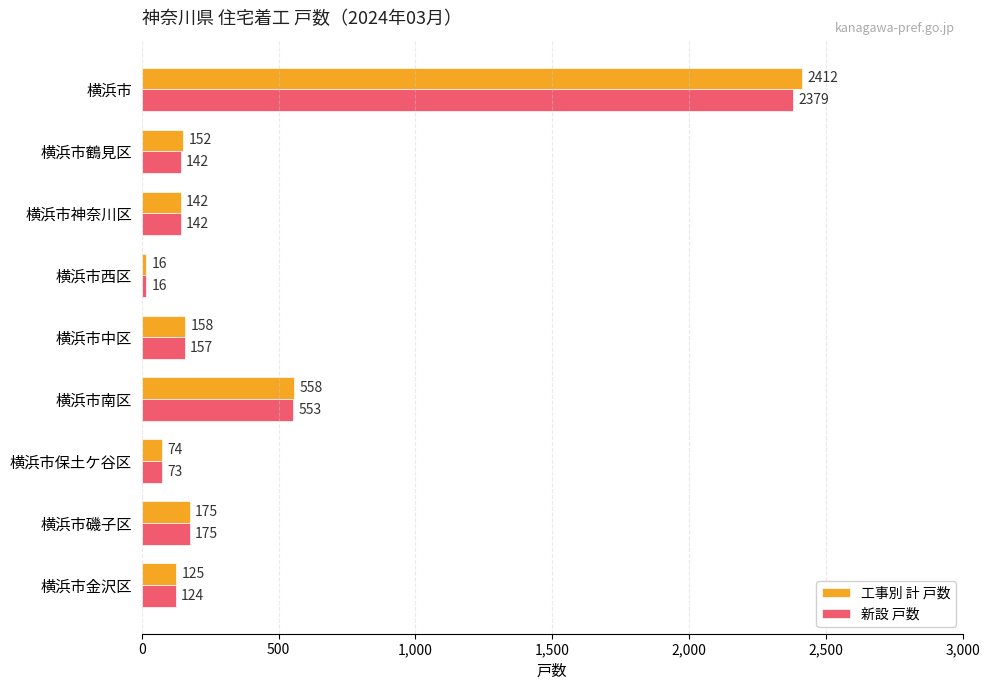

Which series has the widest spread of values?

工事別 計 戸数